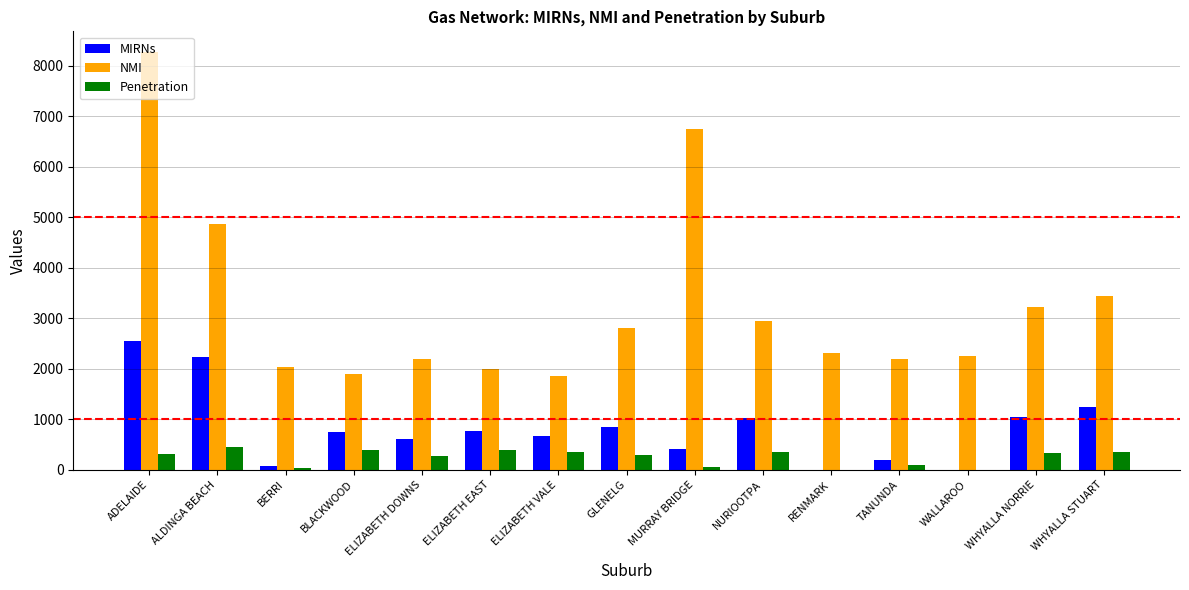

Read the NMI value at WHYALLA STUART.

3440.0